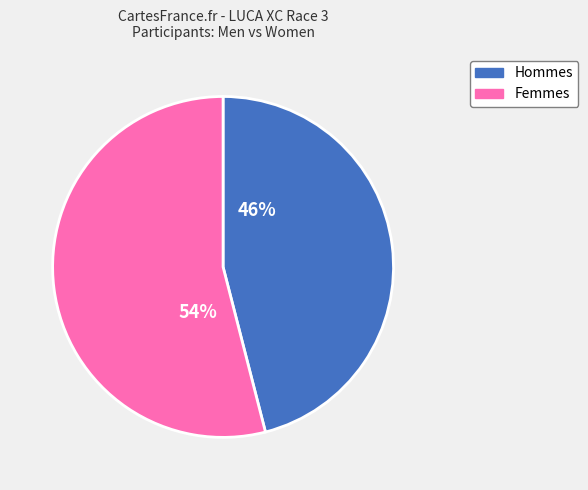

To the nearest percent, what is the difference between the largest and smallest slice percentages?

8%